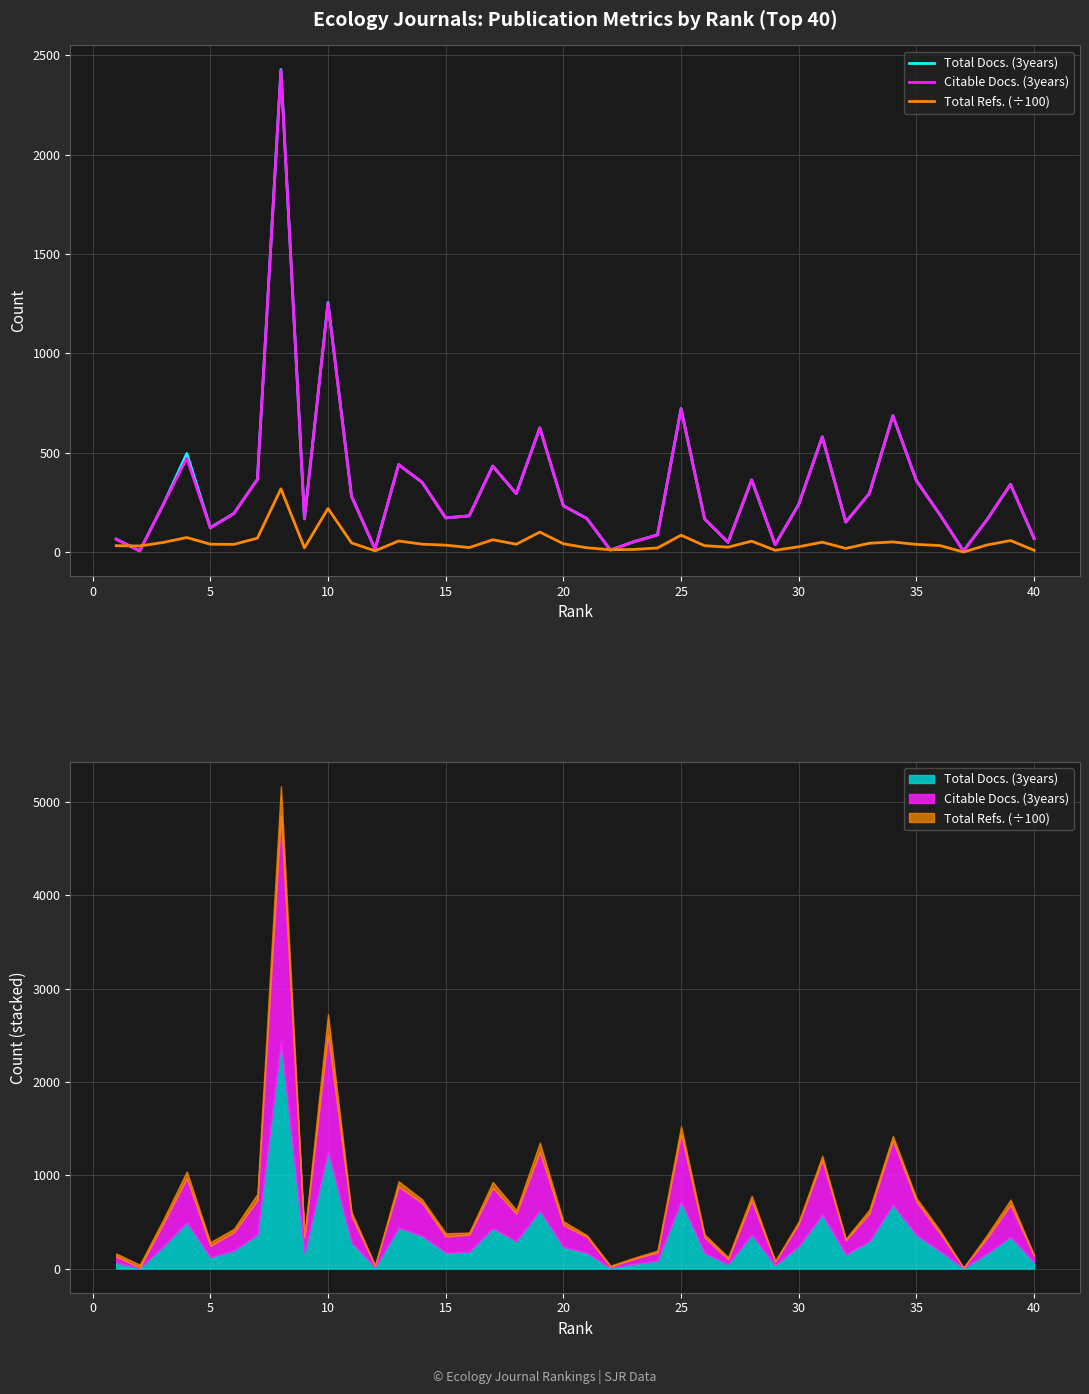

Reading left to right, what are all the values shown in this chart?

Total Docs. (3years): 65.0	6.0	239.0	496.0	123.0	194.0	366.0	2429.0	167.0	1256.0	281.0	15.0	440.0	351.0	172.0	182.0	433.0	294.0	625.0	233.0	169.0	10.0	52.0	87.0	722.0	167.0	49.0	363.0	37.0	241.0	580.0	151.0	295.0	686.0	360.0	188.0	6.0	163.0	341.0	68.0
Citable Docs. (3years): 65.0	5.0	239.0	472.0	121.0	194.0	365.0	2424.0	167.0	1251.0	280.0	15.0	440.0	351.0	172.0	182.0	433.0	294.0	625.0	233.0	168.0	10.0	52.0	86.0	719.0	167.0	49.0	363.0	37.0	239.0	580.0	151.0	294.0	686.0	358.0	188.0	4.0	163.0	341.0	68.0
Total Refs. (÷100): 31.9	30.6	48.3	73.2	39.5	38.6	70.1	318.3	21.1	219.5	45.8	6.1	55.7	39.6	34.8	22.5	61.9	39.4	100.4	41.7	21.5	11.6	13.1	20.6	84.9	32.0	24.7	54.8	8.8	26.8	49.8	18.3	44.3	50.9	38.5	32.7	0.0	35.6	58.0	8.8